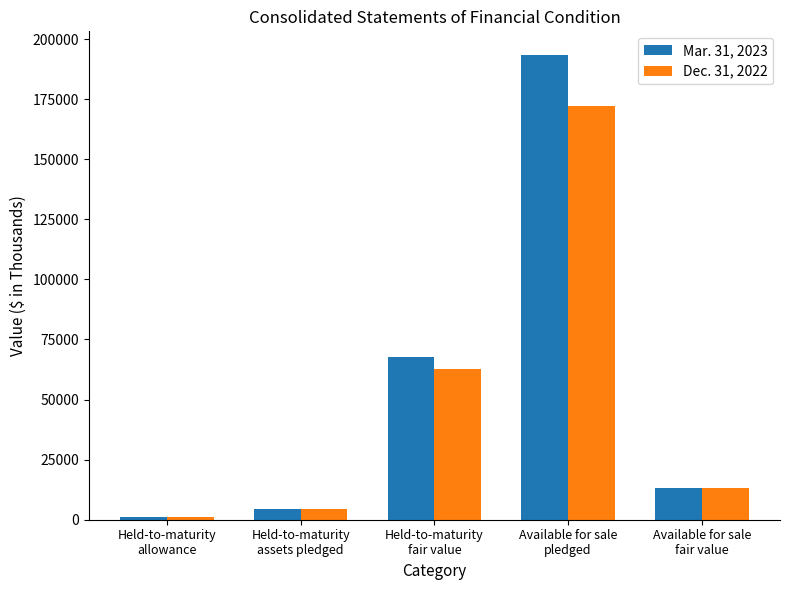

What is the approximate value of Dec. 31, 2022 at Available for sale
pledged, to the nearest 50?

172250